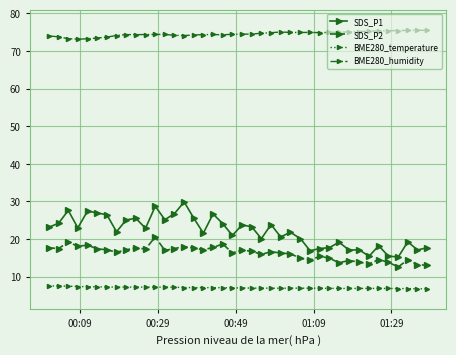

Which series has the largest total across all categories?

BME280_humidity